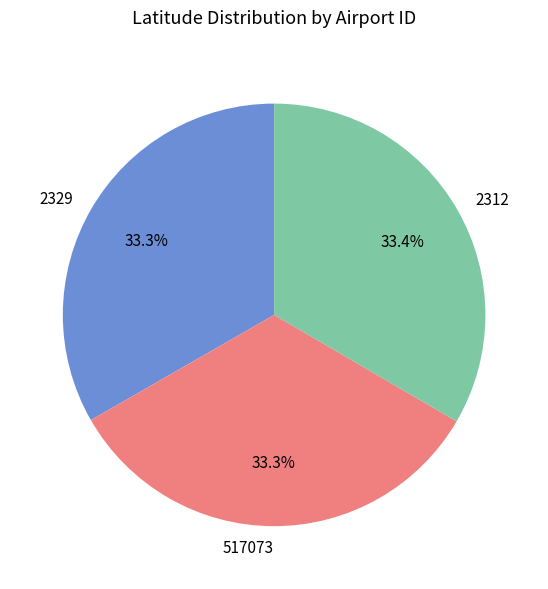

Combined, do 2329 and 2312 account for over 50%?

Yes